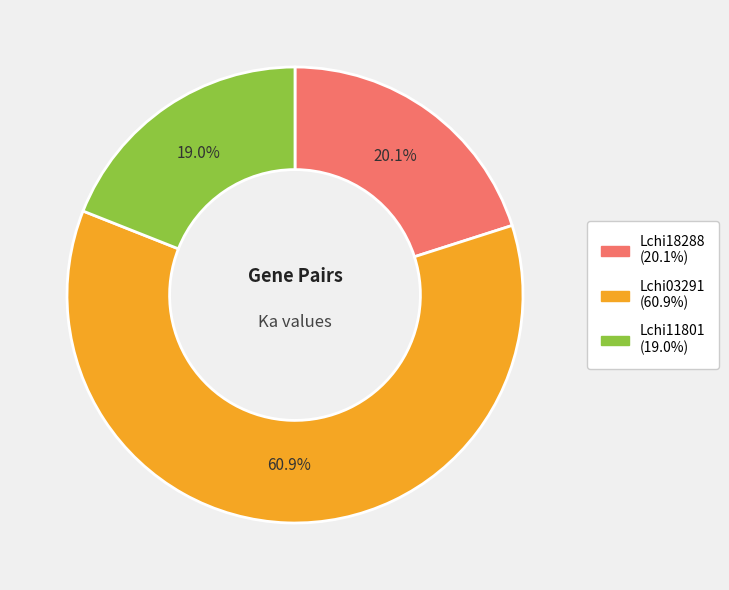

Count the number of slices in the pie.

3